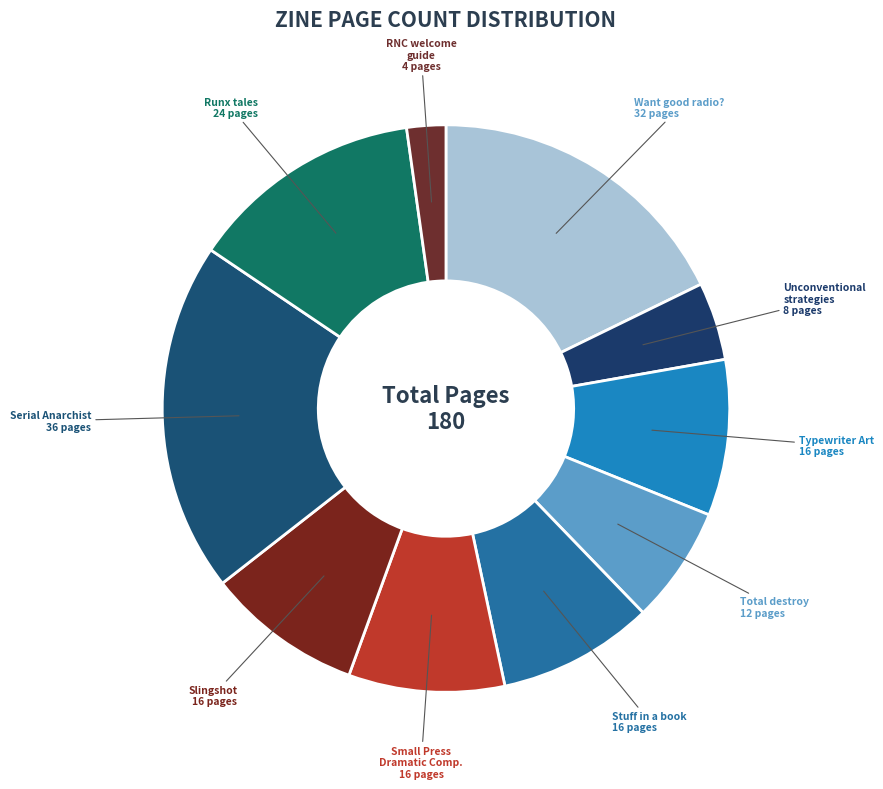

Count the number of slices in the pie.

10